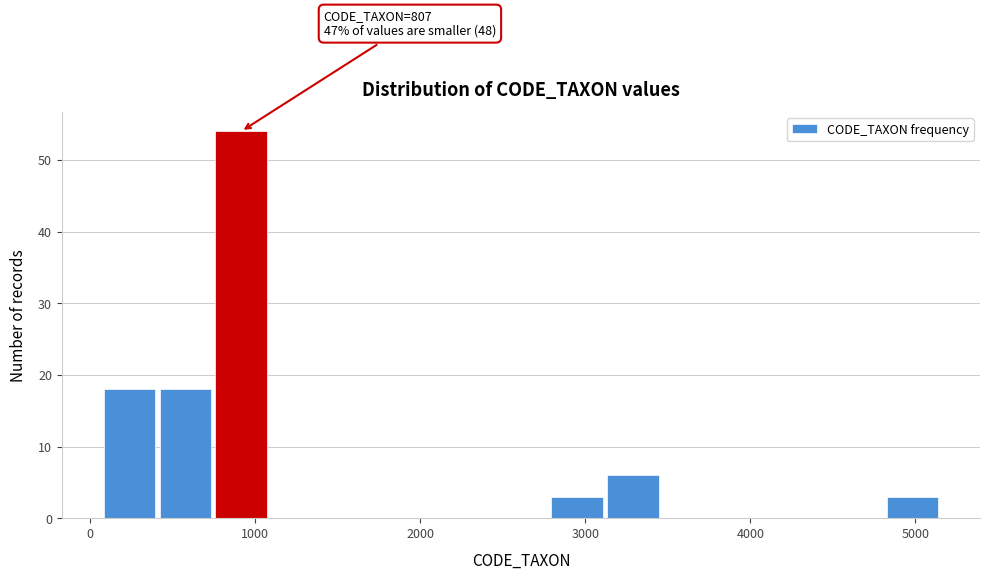

Read against the x-axis, roughly where is the centre of the tallest bar?

900